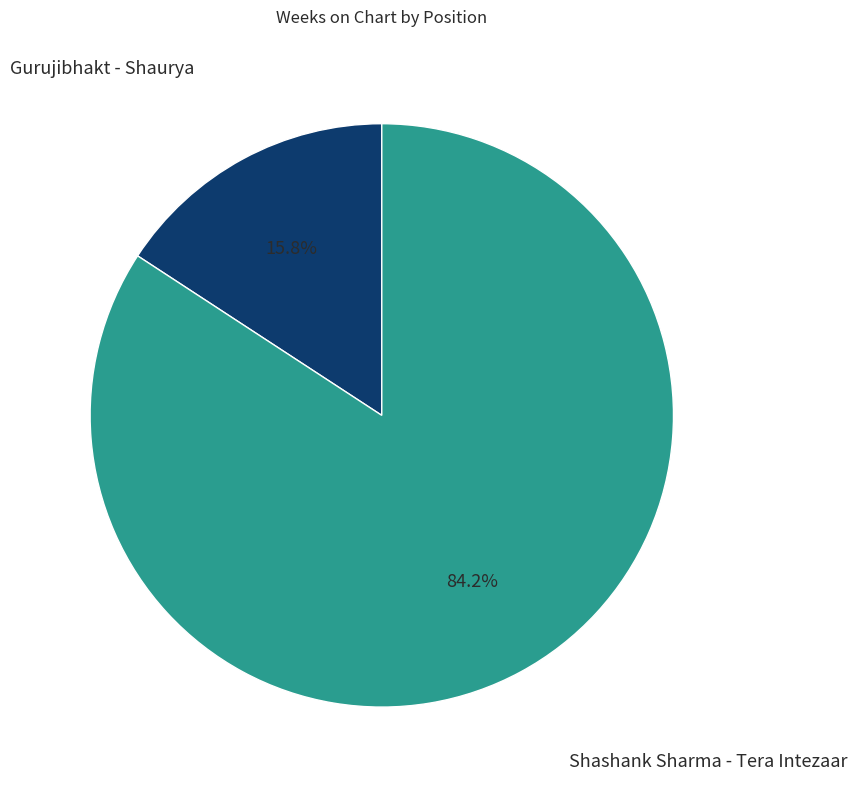

What is the smallest slice in the pie chart?

Gurujibhakt - Shaurya